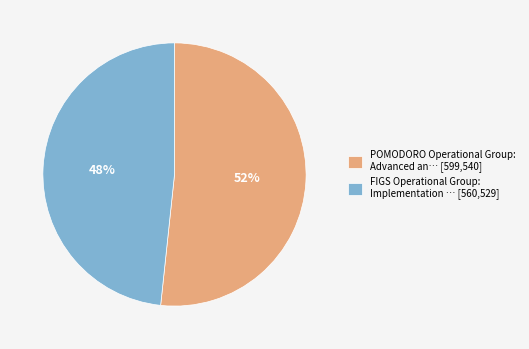

Rank the categories by value from lowest to highest.

FIGS Operational Group, POMODORO Operational Group